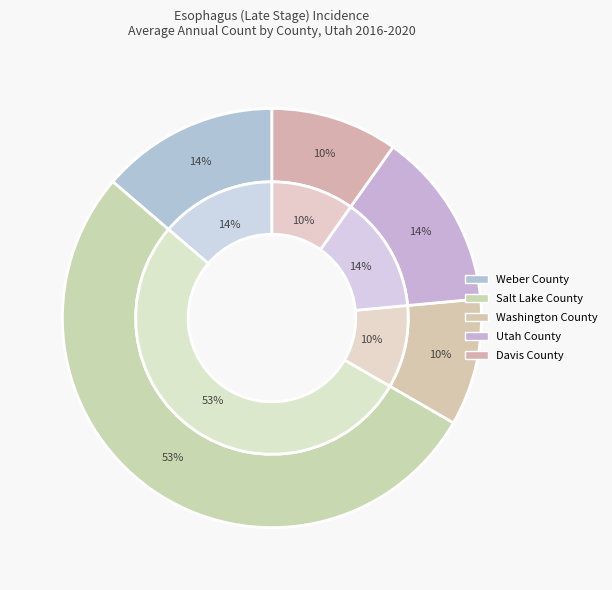

What is the total percentage of Utah County and Weber County?

27.5%